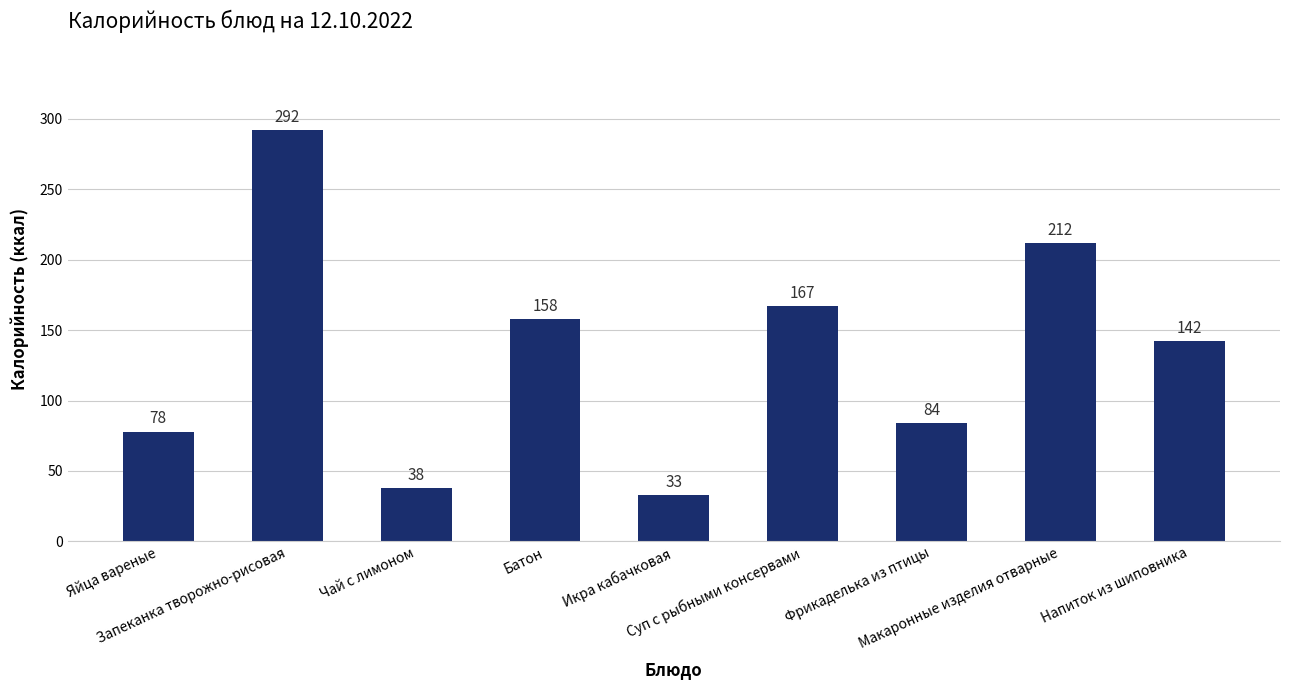

List the labels in order of value, largest first.

Запеканка творожно-рисовая, Макаронные изделия отварные, Суп с рыбными консервами, Батон, Напиток из шиповника, Фрикаделька из птицы, Яйца вареные, Чай с лимоном, Икра кабачковая